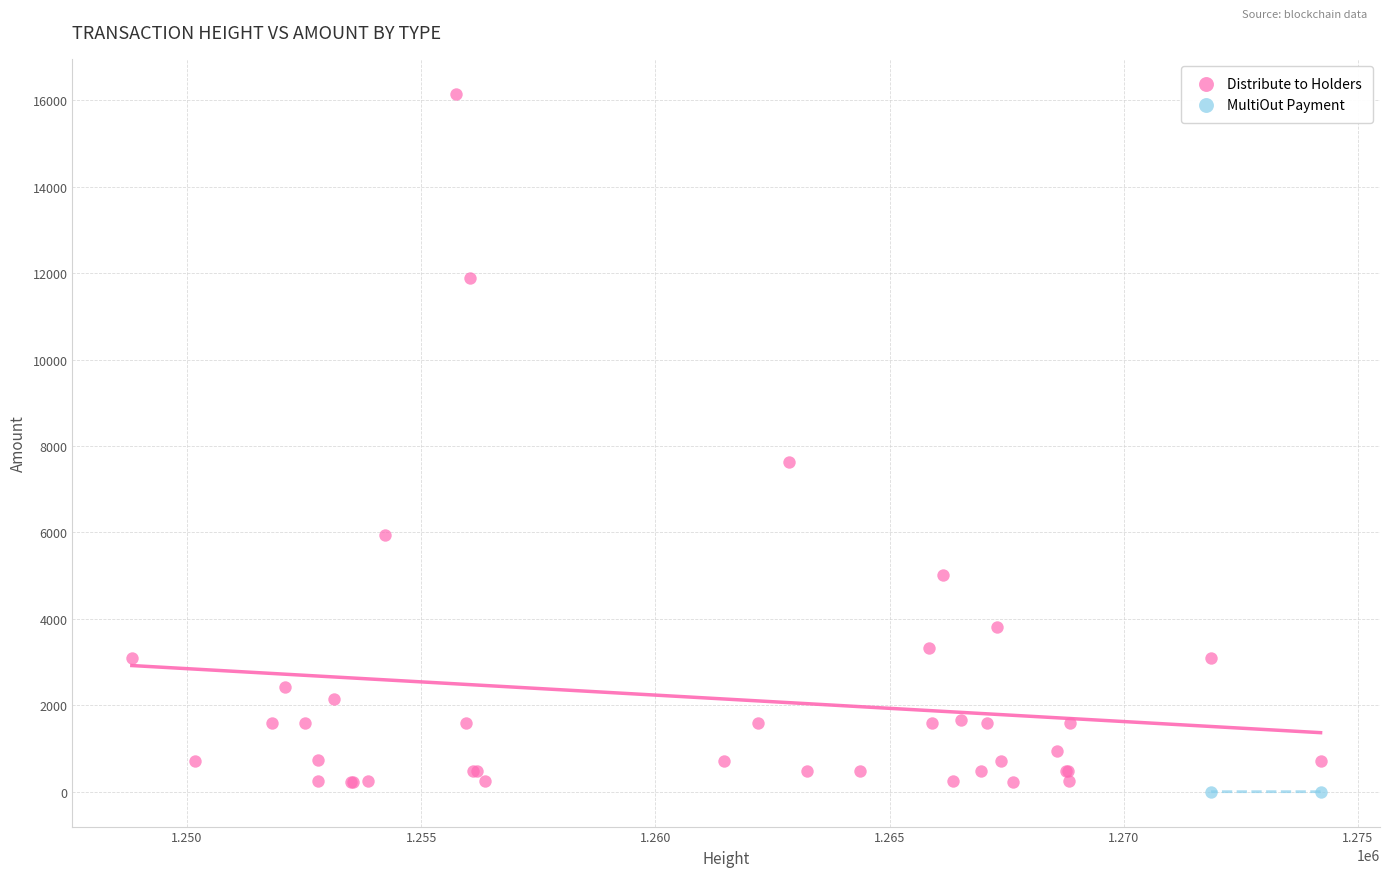

What are all the series names shown in the legend?

Distribute to Holders, MultiOut Payment